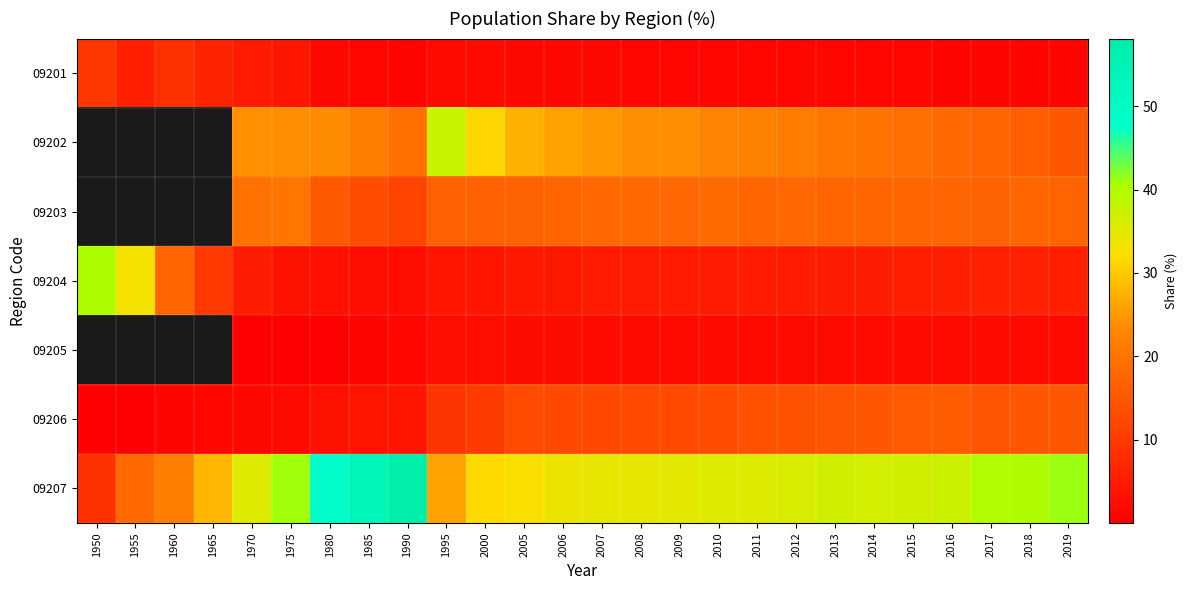

Which has a higher value, 2012 or 1955?

1955